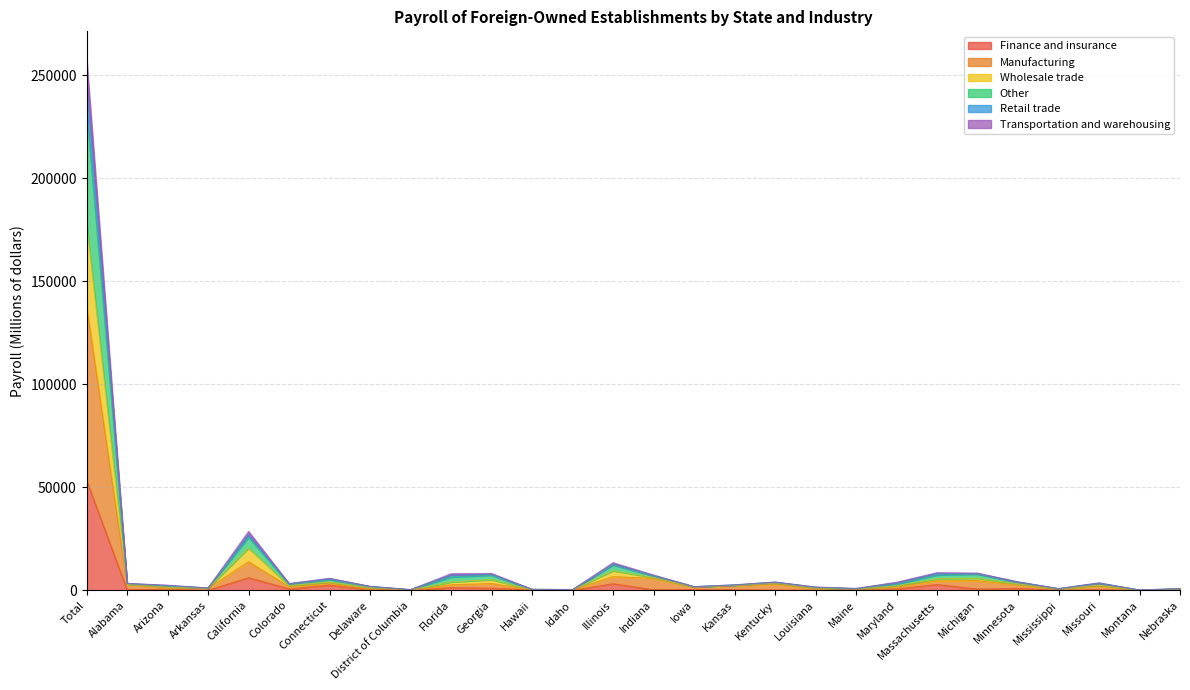

What is the highest value of the Finance and insurance series?

53381